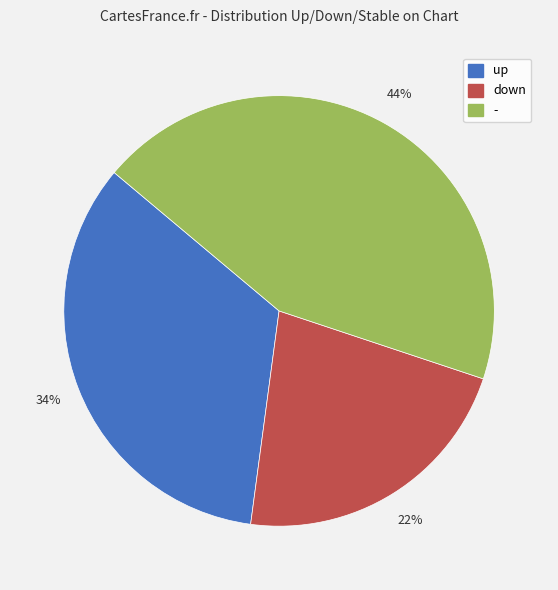

Which has a higher value, down or up?

up